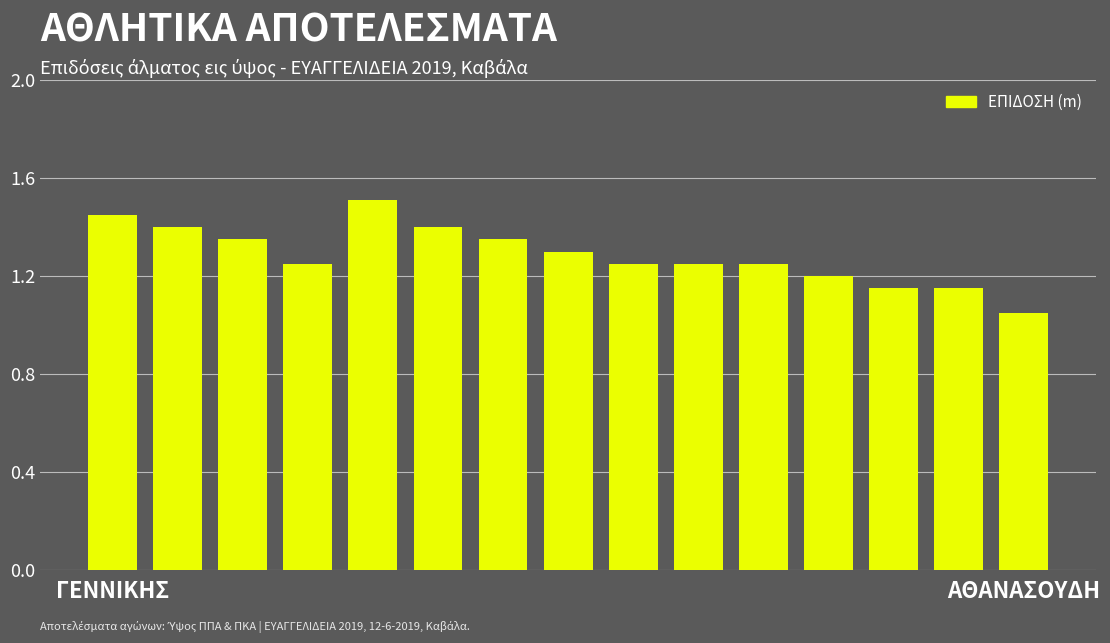

What is the difference between the maximum and minimum values?

0.5